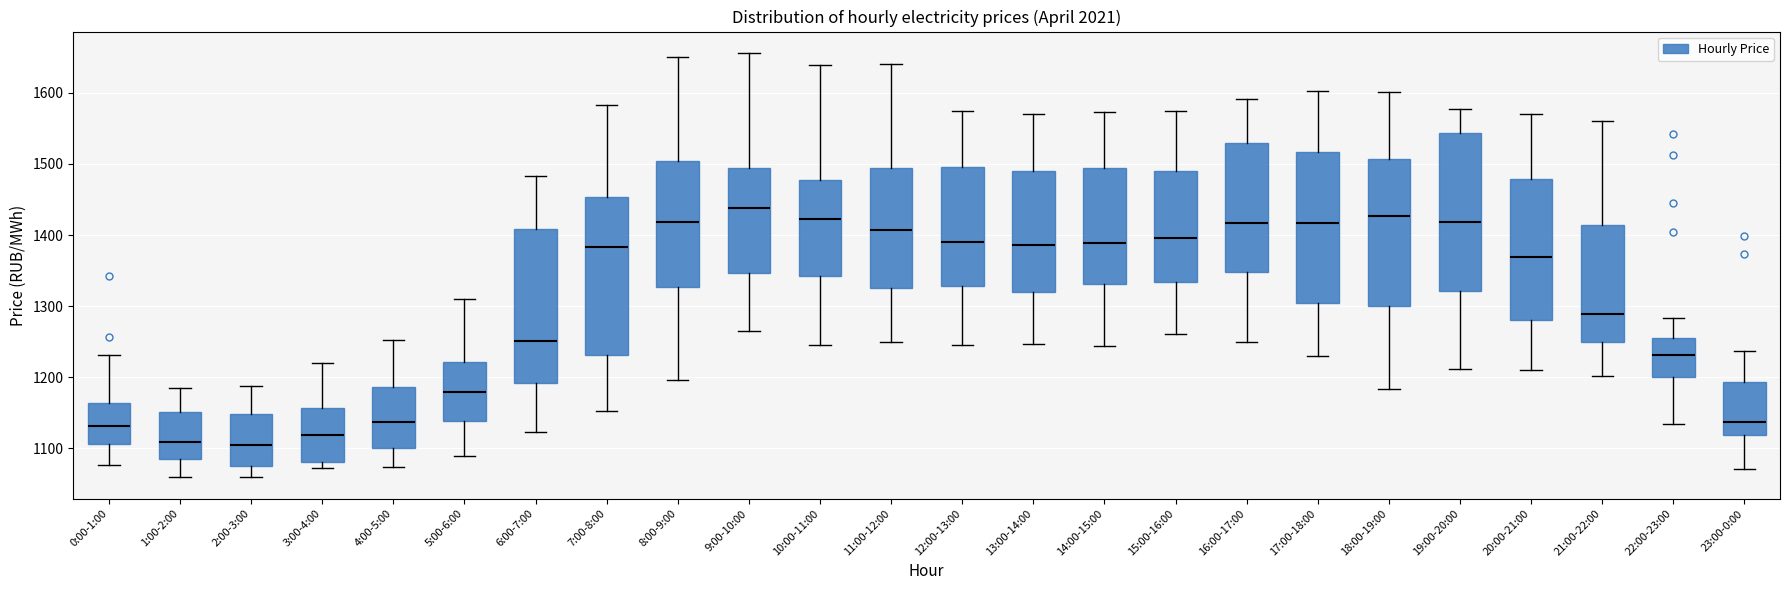

Where is the upper edge of the box for 7:00-8:00 on the y-axis? The values are not printed on the chart, so give them approximately, as read against the axis.

1450